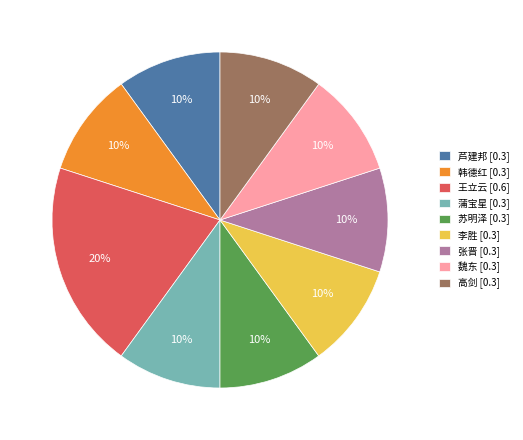

Is there a majority slice in this chart?

No